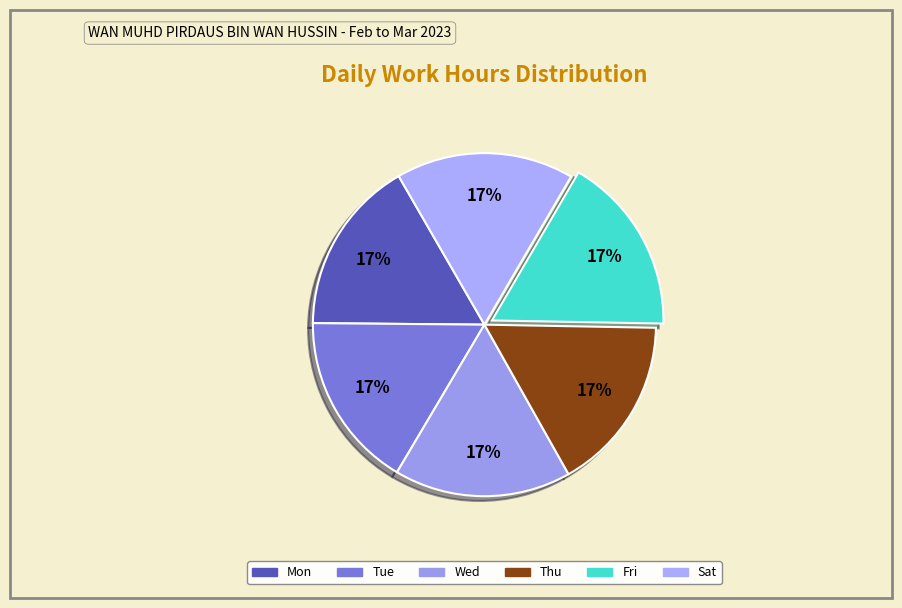

Is it true that Wed is 7% of the pie?

False